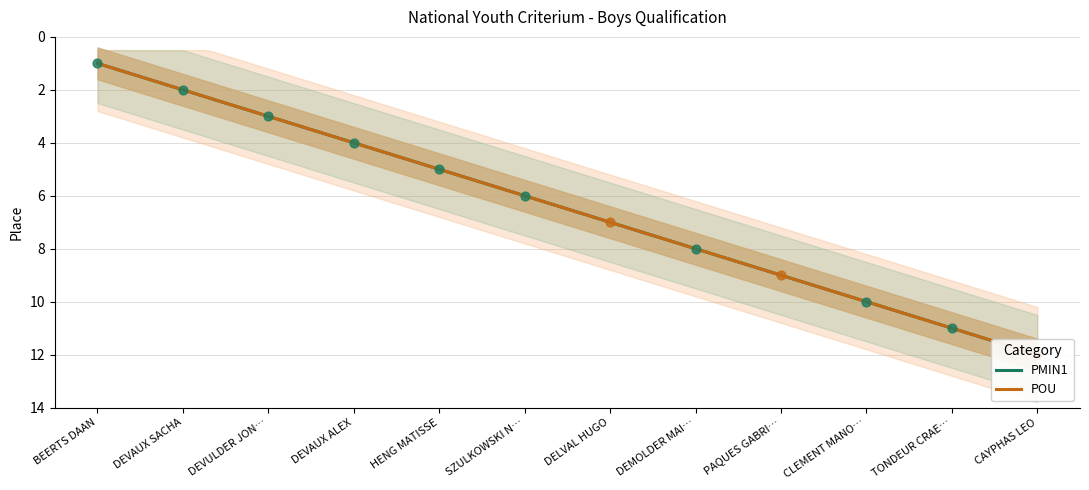

Between DELVAL HUGO and HENG MATISSE, which is larger?

DELVAL HUGO